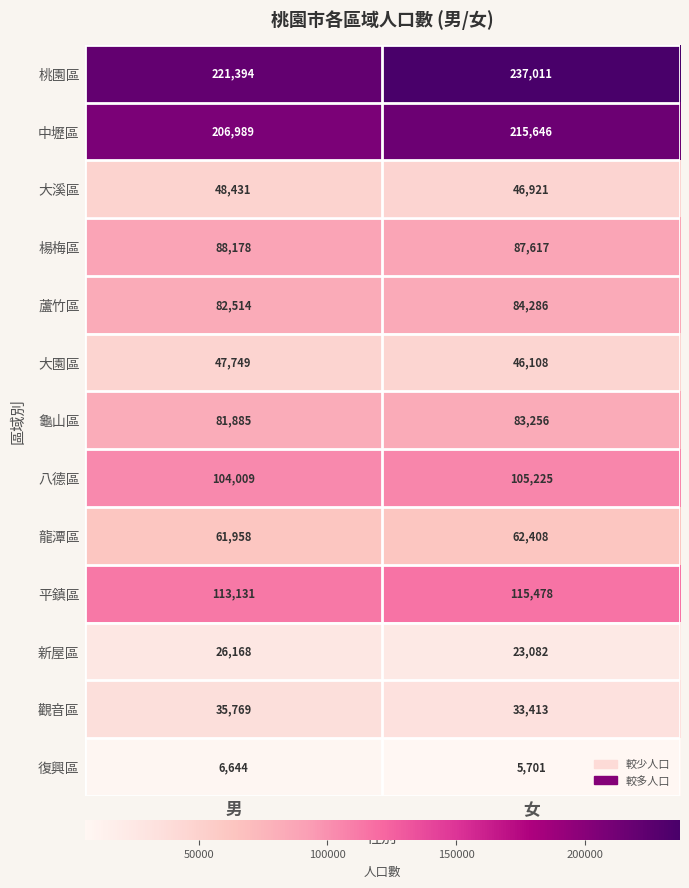

True or false: 觀音區 has a value of 45815 at 女.

False